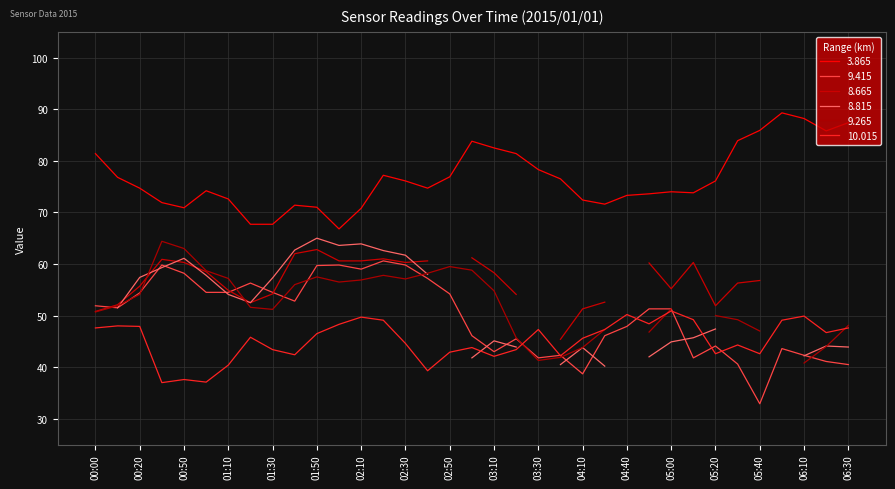

True or false: 3.865 has a value of 39.8 at 05:00.

False